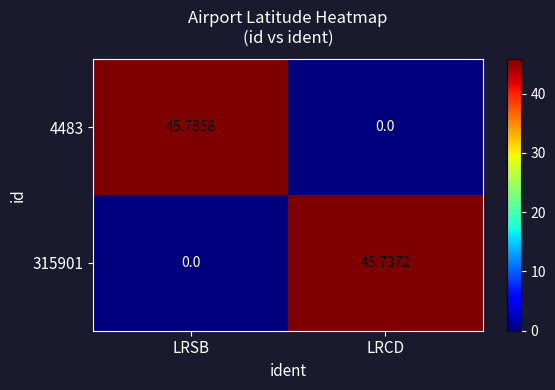

Which series has the largest total across all categories?

4483